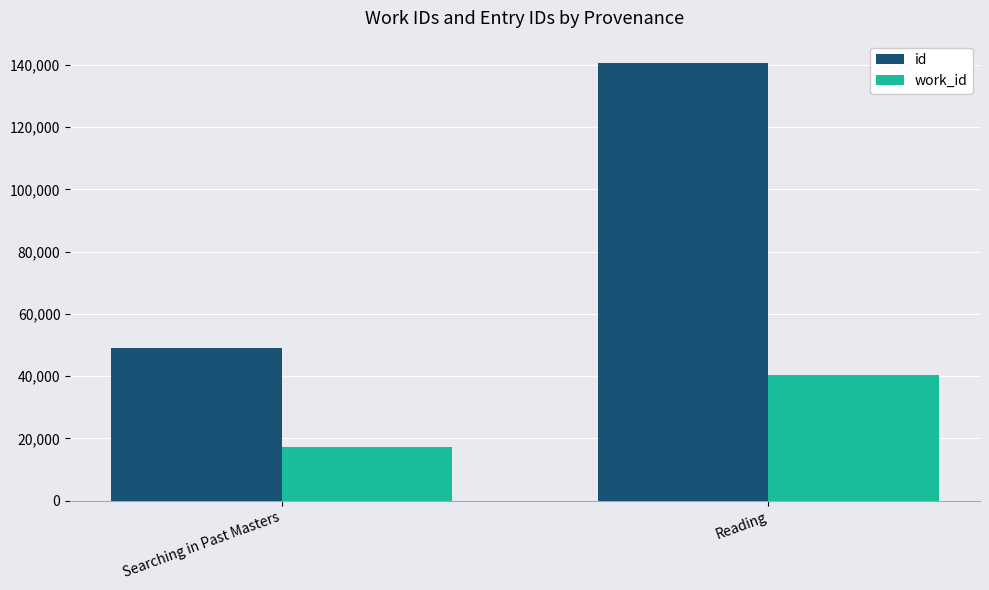

What is the label of the 1st bar from the right?

Reading